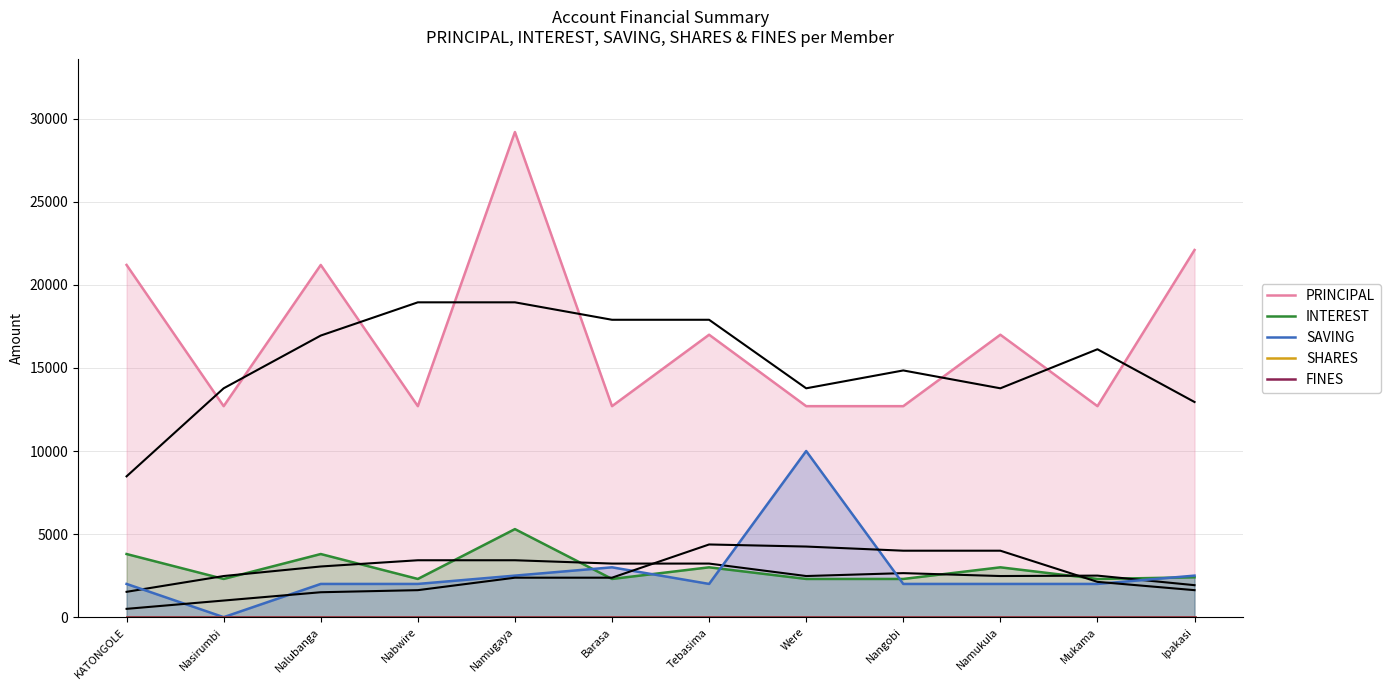

Which series changed the most between Barasa and Ipakasi?

PRINCIPAL